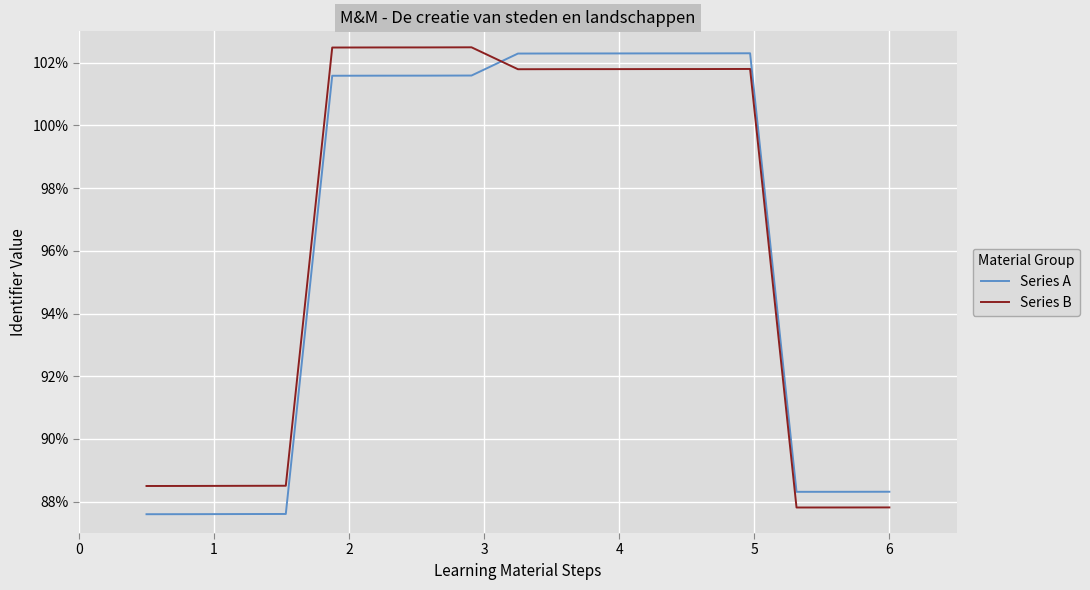

What is the minimum value for Series A?

87.6